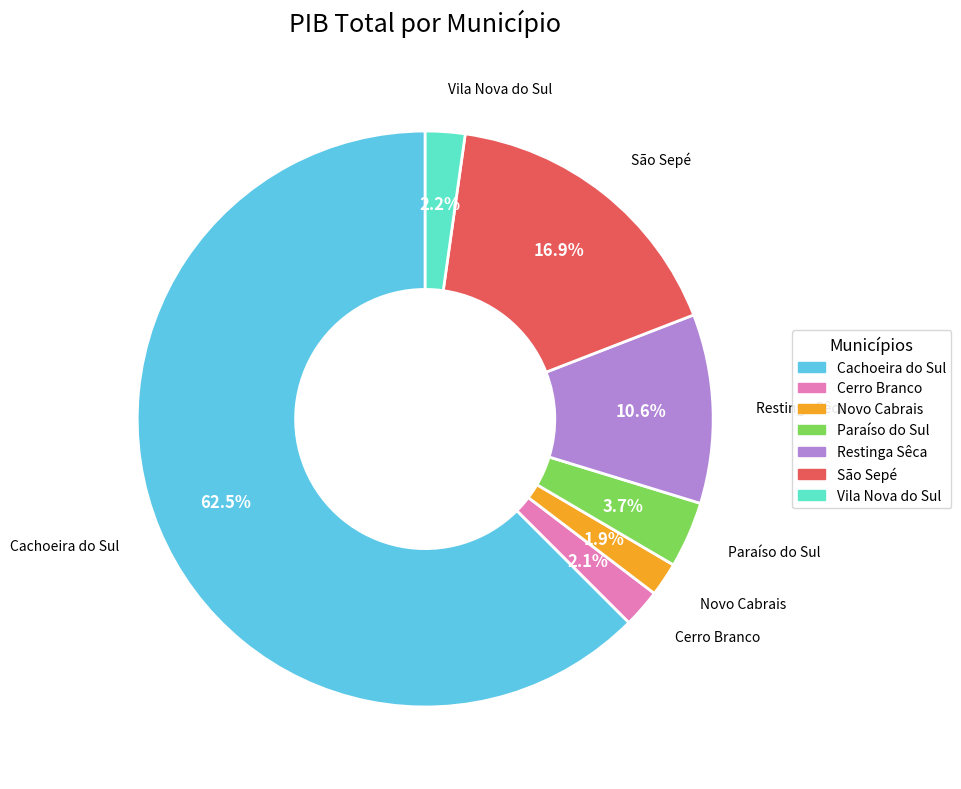

Count the number of slices in the pie.

7